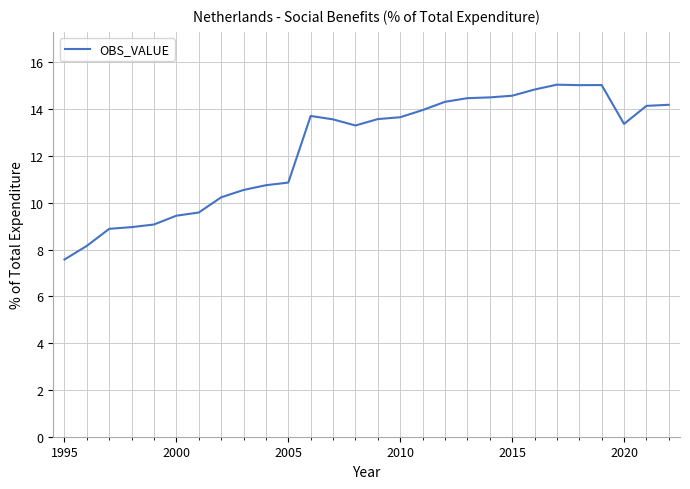

What is the smallest value displayed?

7.6